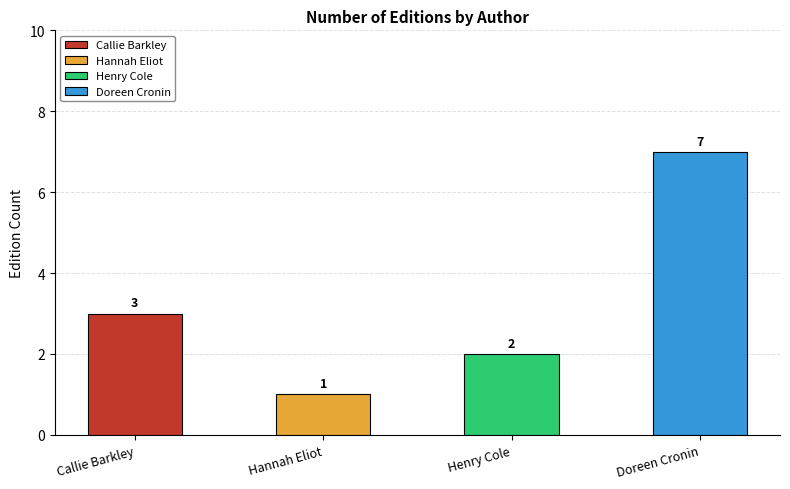

What is the greatest value displayed?

7